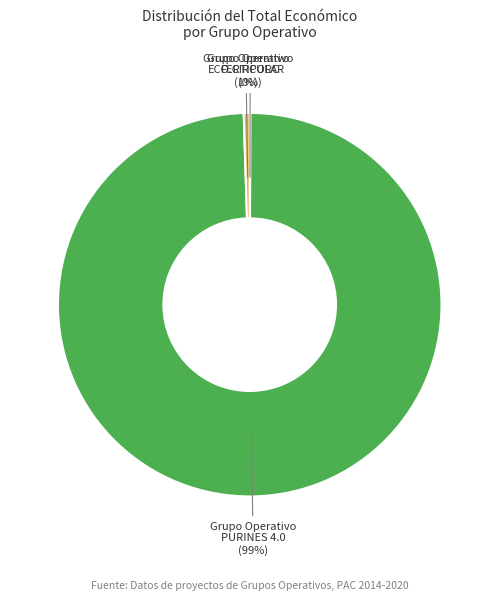

What is the majority slice?

Grupo Operativo PURINES 4.0